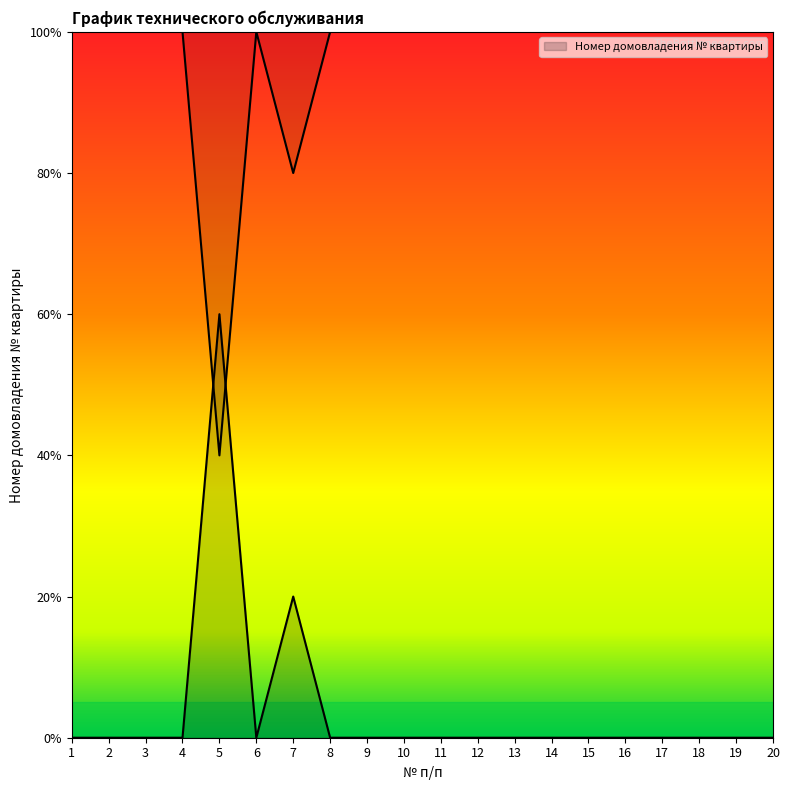

Count the values in the range 0 to 1.

19